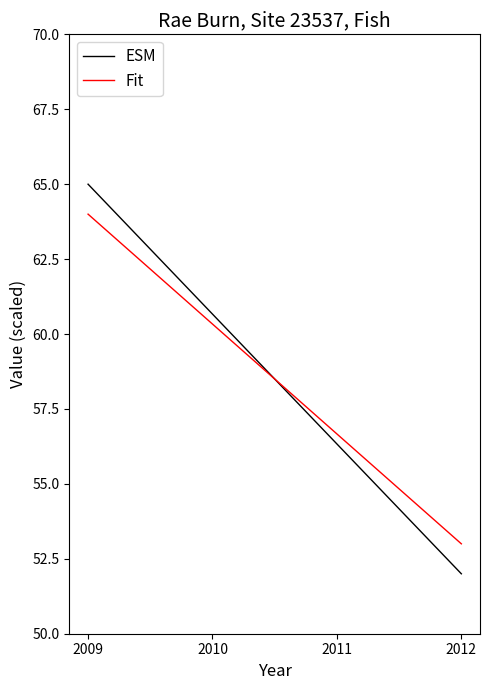

Which series changed the most between 2009 and 2012?

ESM